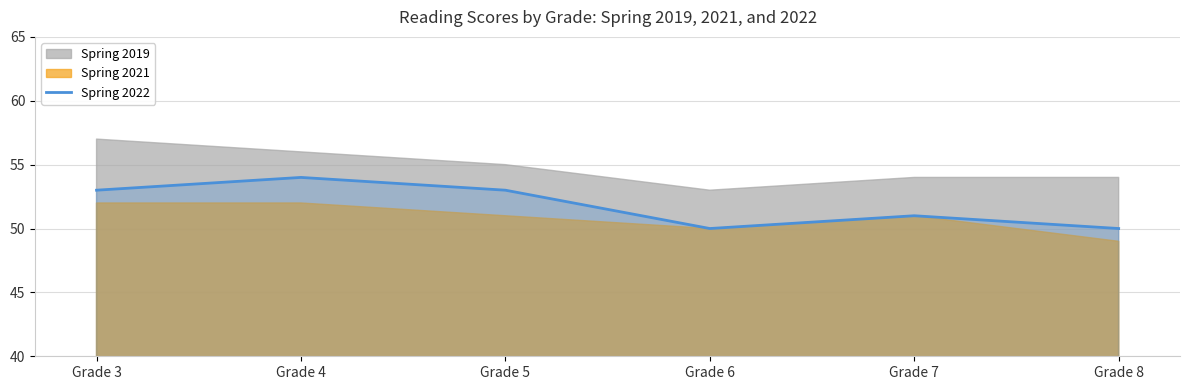

The chart shows a value of 76 at Grade 6. True or false?

False